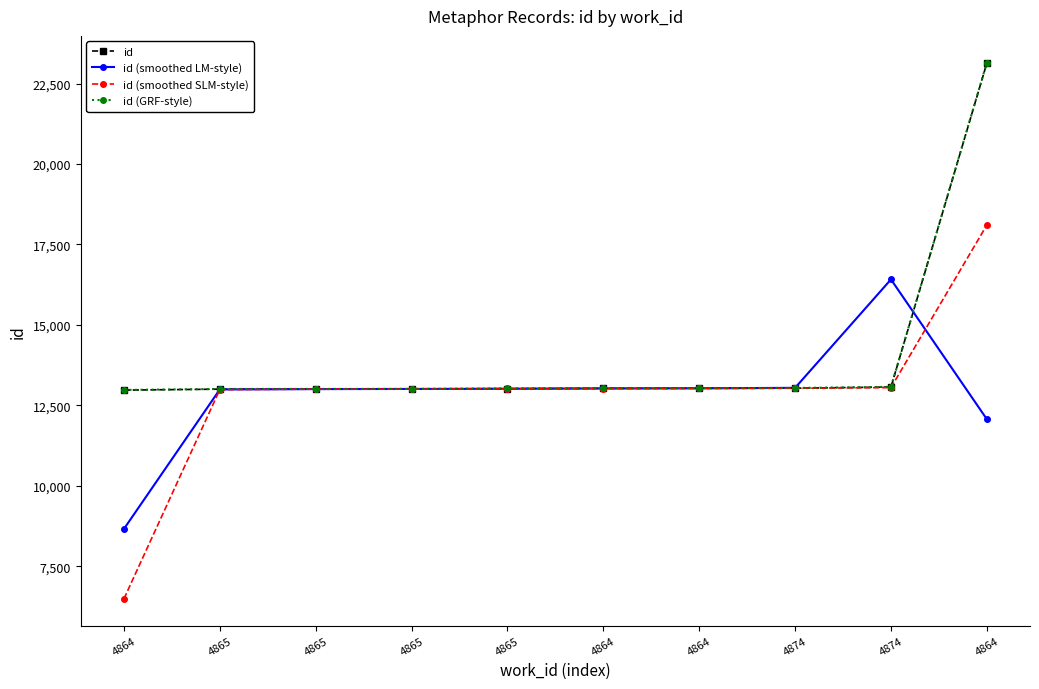

Which category has the highest value across all series?

4864